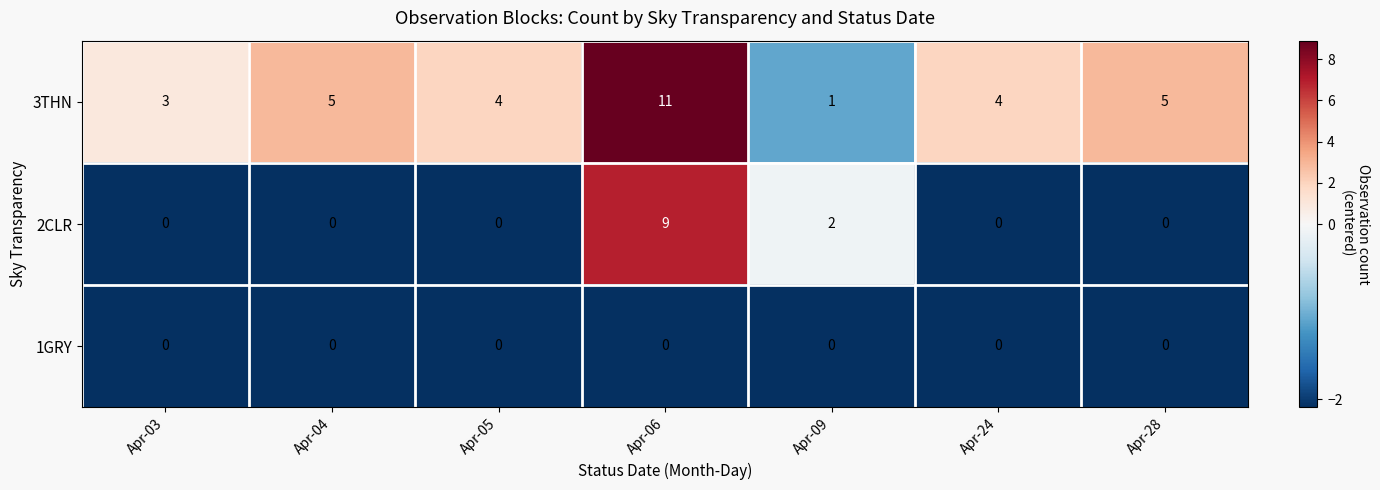

Count the number of categories in the chart.

7